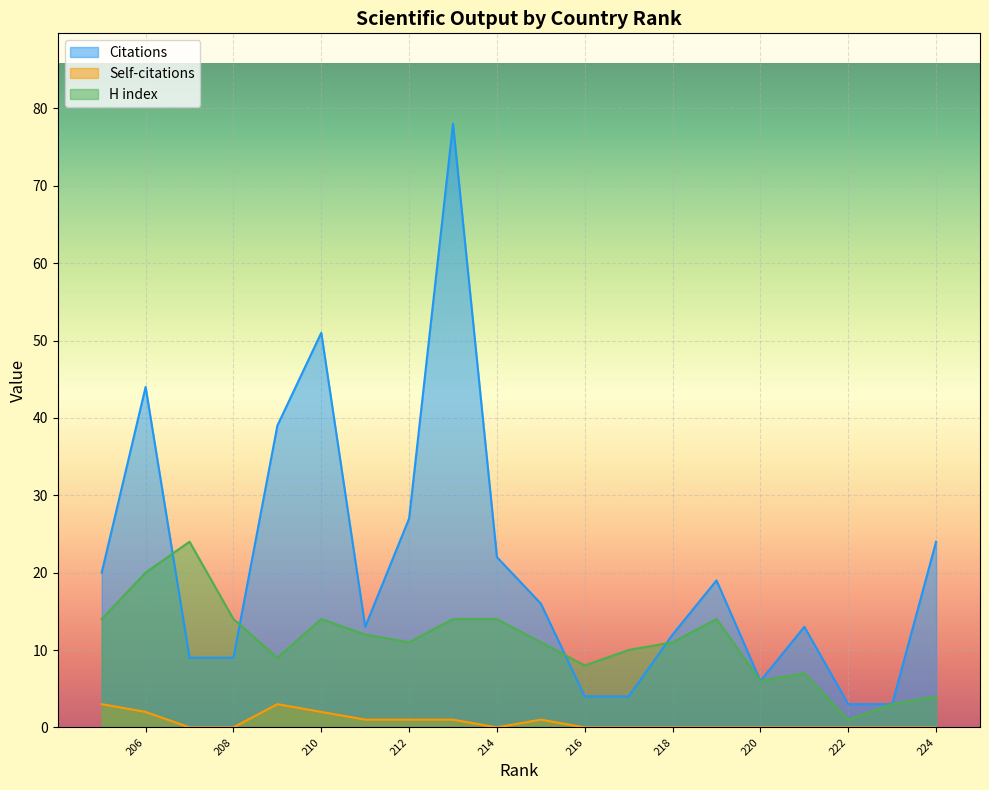

Read the H index value at 215, to the nearest 10.

10